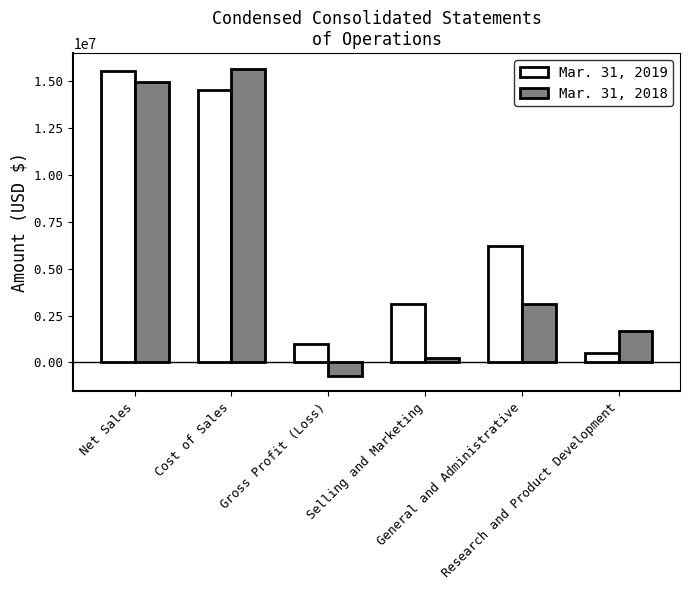

How many categories are shown in the chart?

6